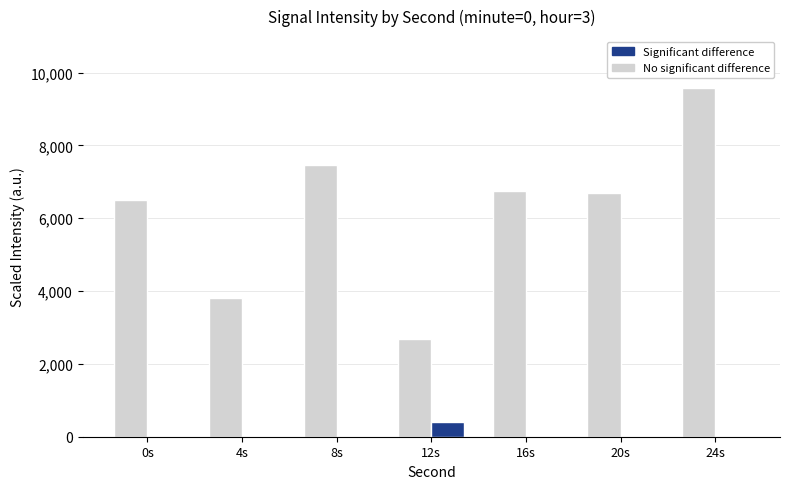

At how many categories does at least one series exceed 7656?

1